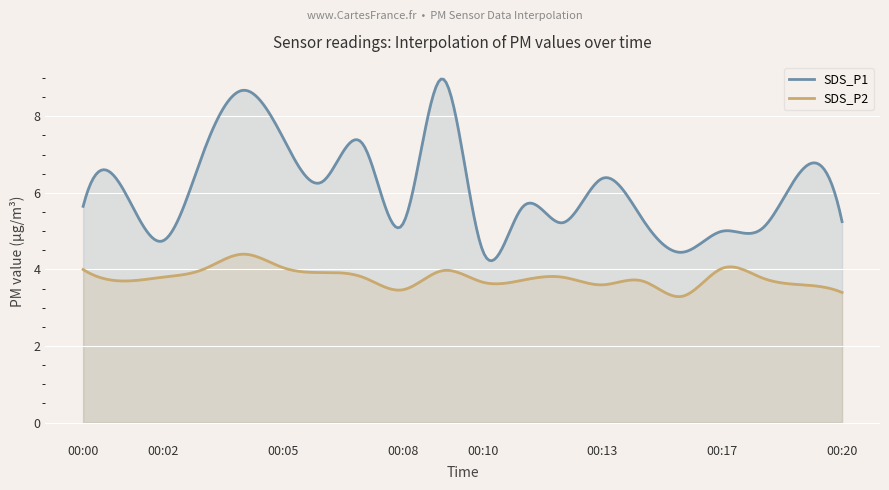

True or false: SDS_P1 and SDS_P2 cross at least once.

False